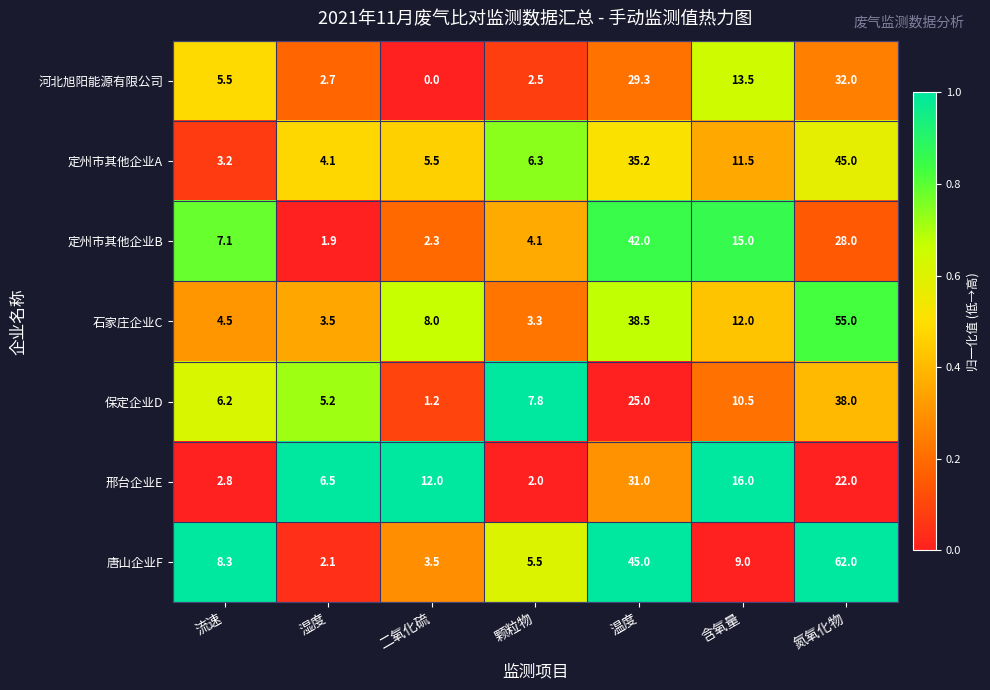

What is the minimum value for 定州市其他企业B?

1.9